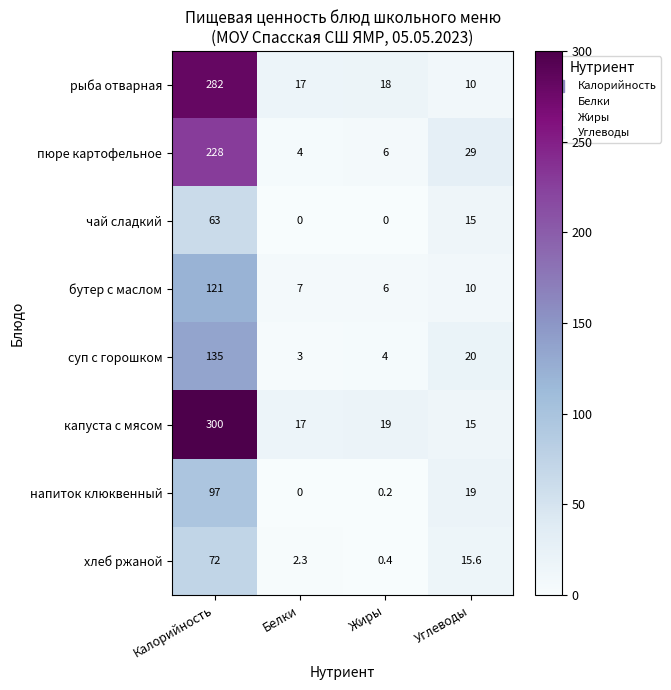

List the series in order of their peak value, highest first.

капуста с мясом, рыба отварная, пюре картофельное, суп с горошком, бутер с маслом, напиток клюквенный, хлеб ржаной, чай сладкий